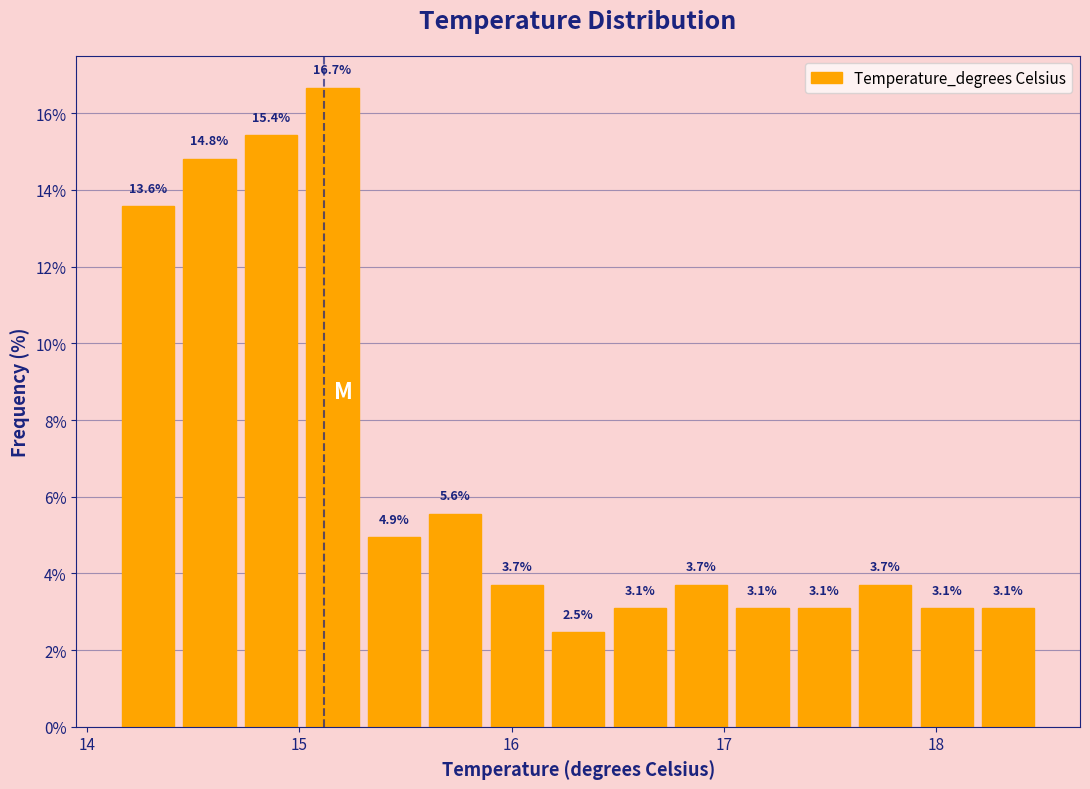

Read against the x-axis, roughly where is the centre of the tallest bar?

15.2